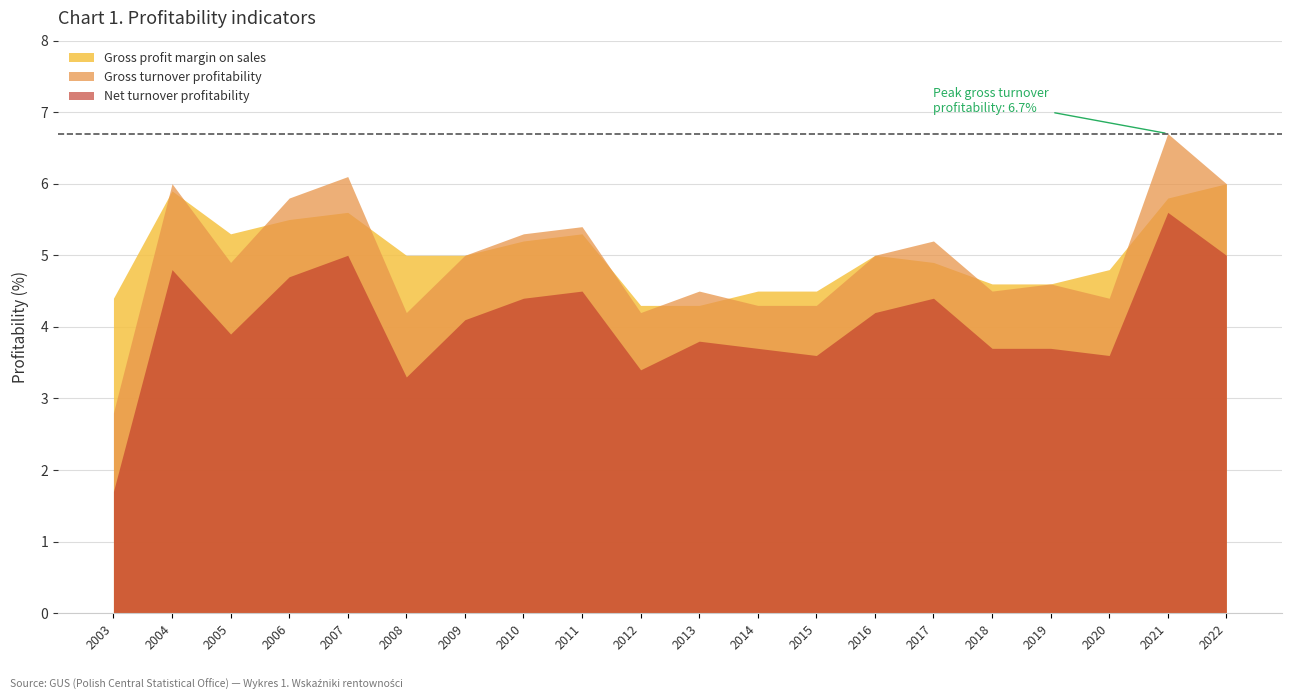

Which has a higher value, 2004 or 2019?

2004